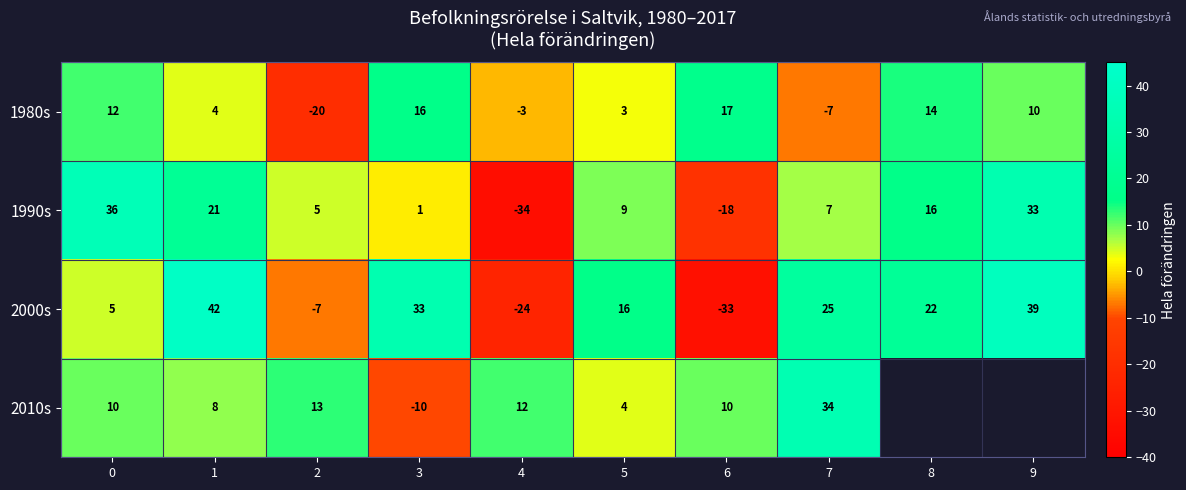

Count the number of data series in this chart.

4